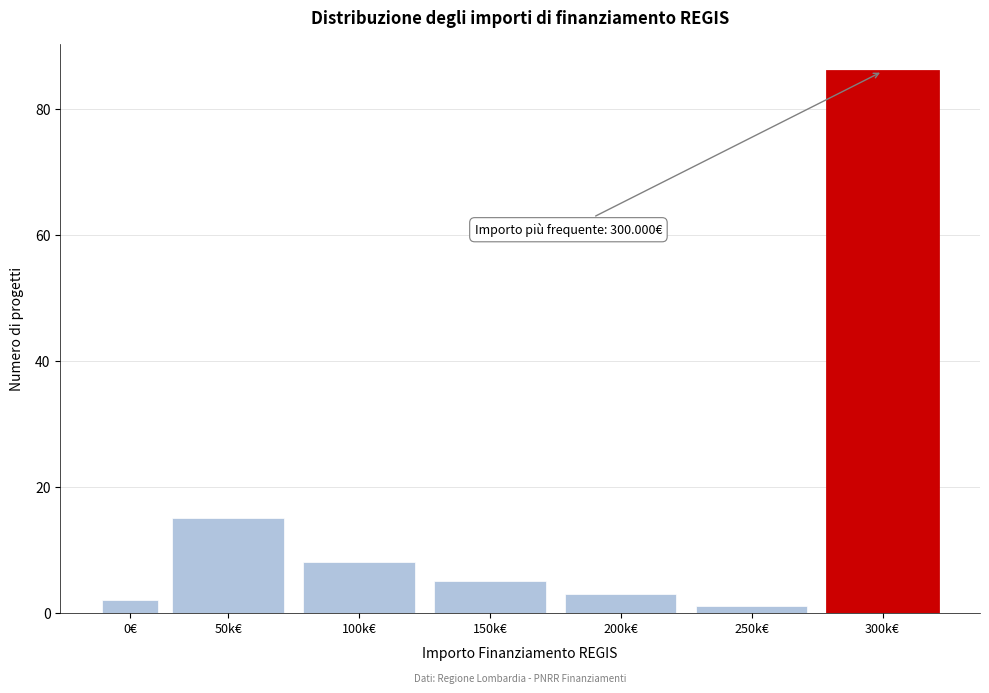

Reading left to right, extract all data points from this chart.

0€=2	50k€=15	100k€=8	150k€=5	200k€=3	250k€=1	300k€=86